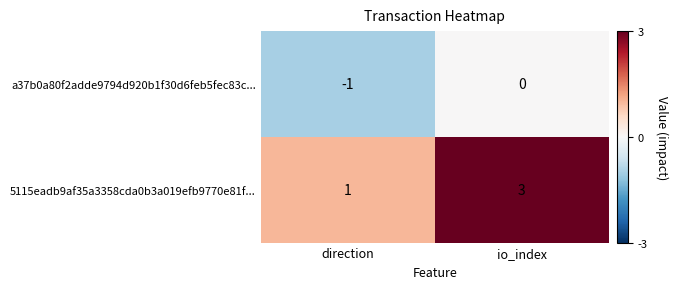

What is the sum of the 5115eadb9af35a3358cda0b3a019efb9770e81f... values at io_index and direction?

4